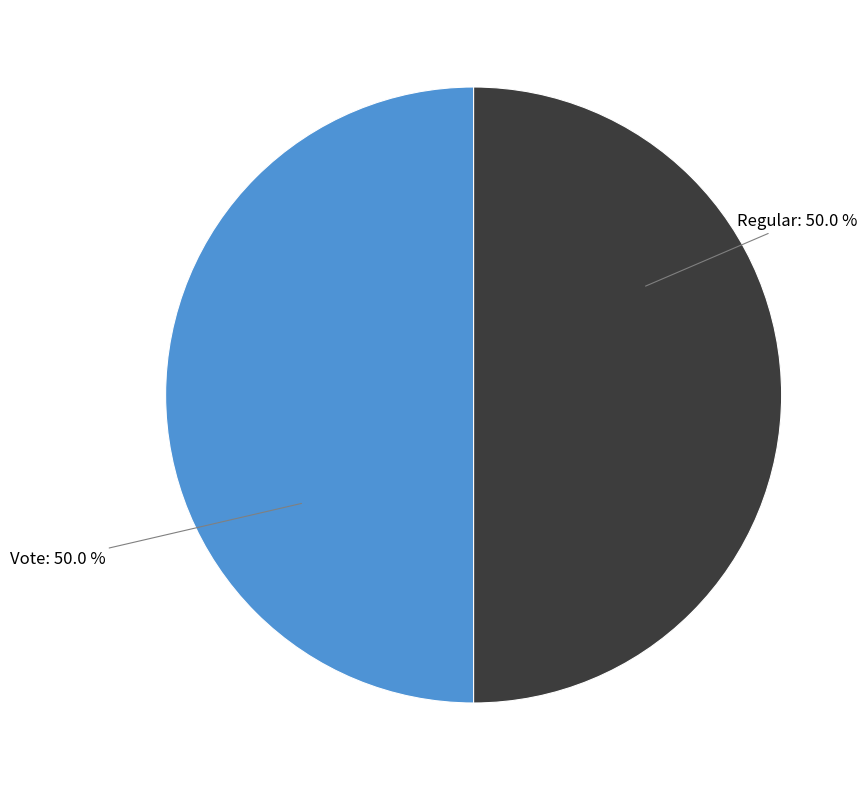

Which slice is the smallest?

Regular